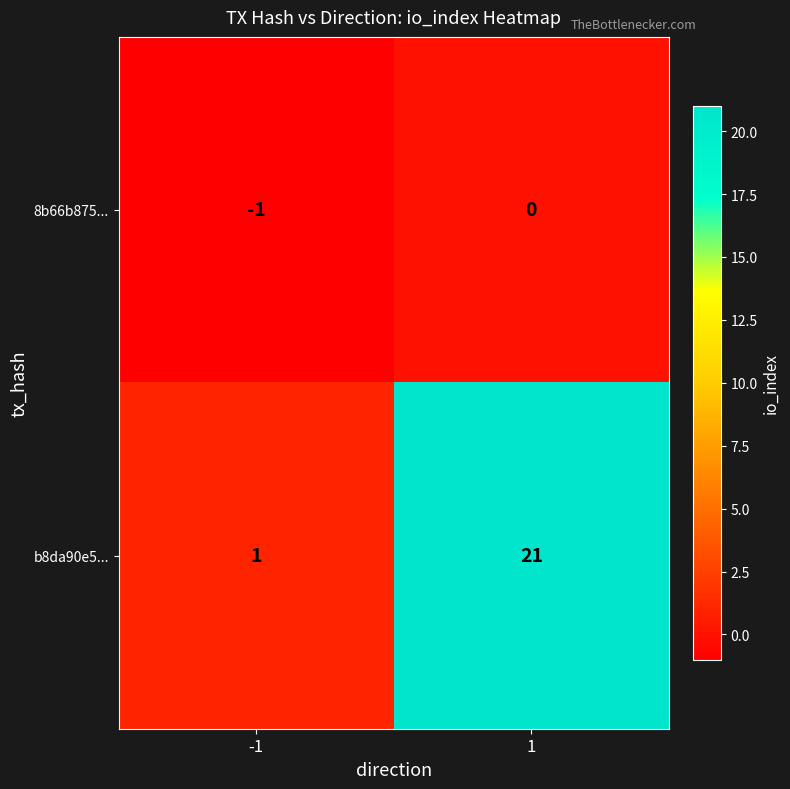

List the series in order of their overall mean, highest first.

b8da90e5..., 8b66b875...